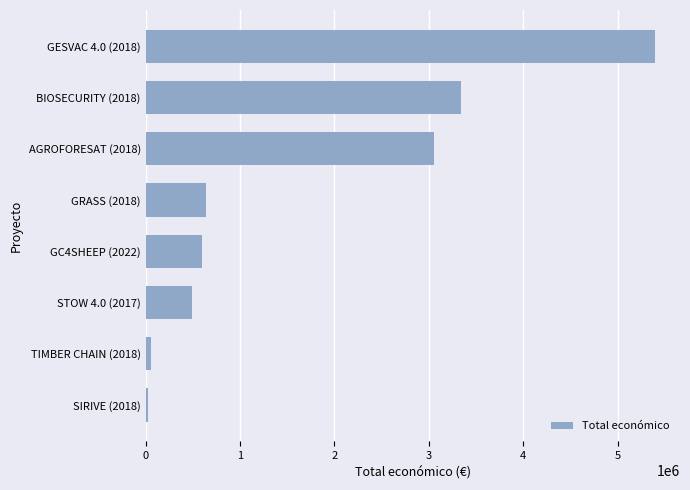

What is the change in value from STOW 4.0 (2017) to BIOSECURITY (2018)?

+2847996